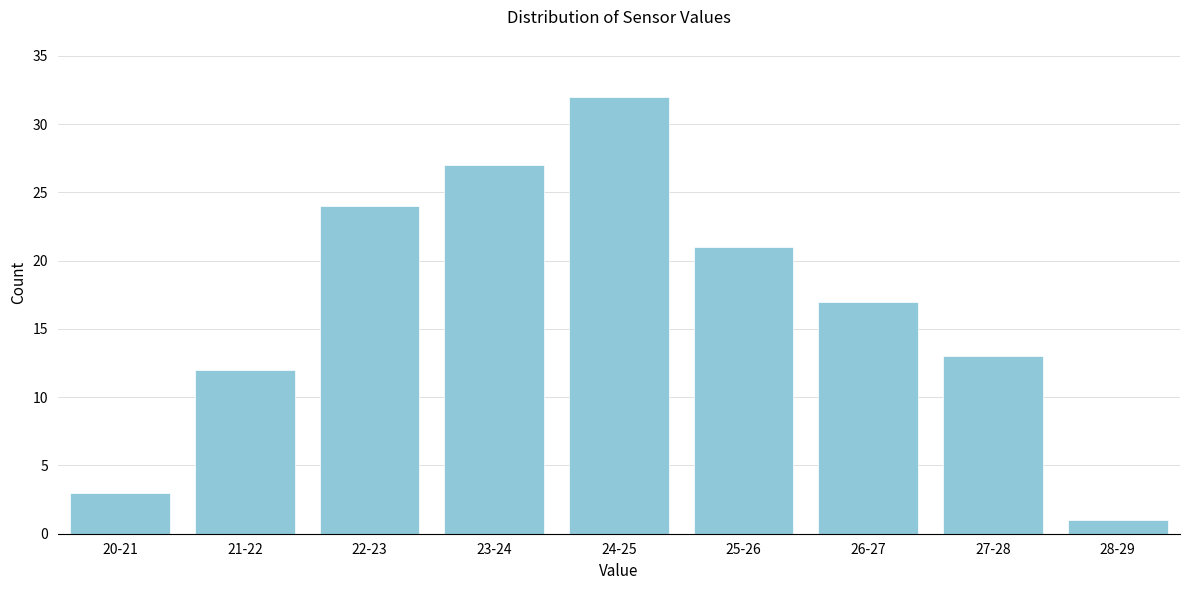

Reading left to right, list all the values displayed in this chart.

3	12	24	27	32	21	17	13	1